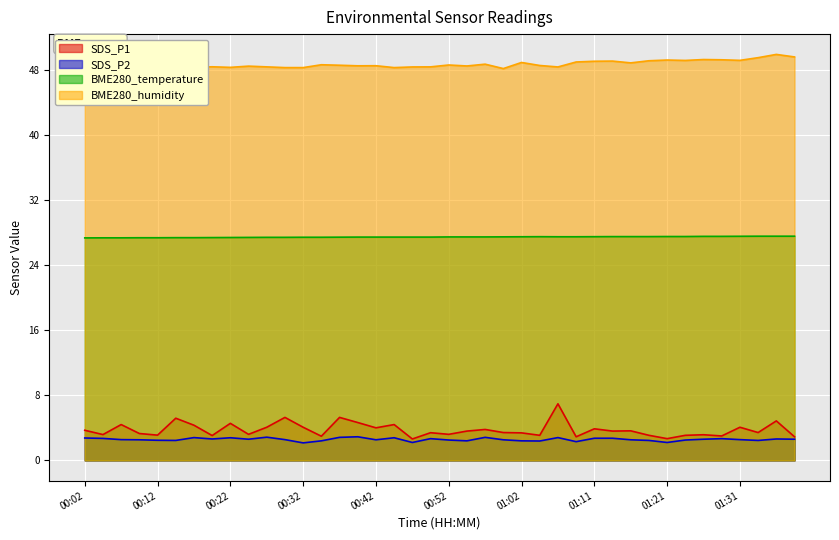

How many lines are shown in the chart?

4